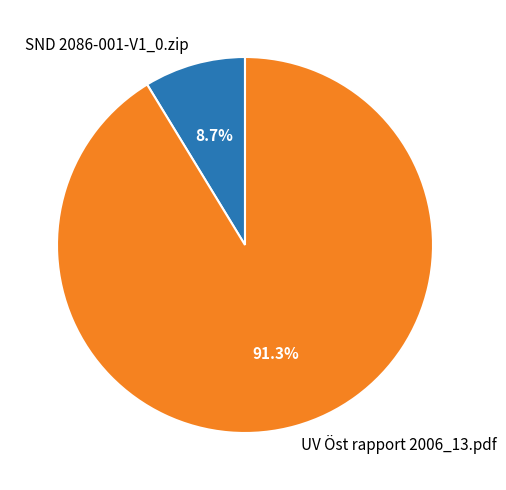

To the nearest percent, what is the difference between the UV Öst rapport 2006_13.pdf and SND 2086-001-V1_0.zip slice percentages?

83%